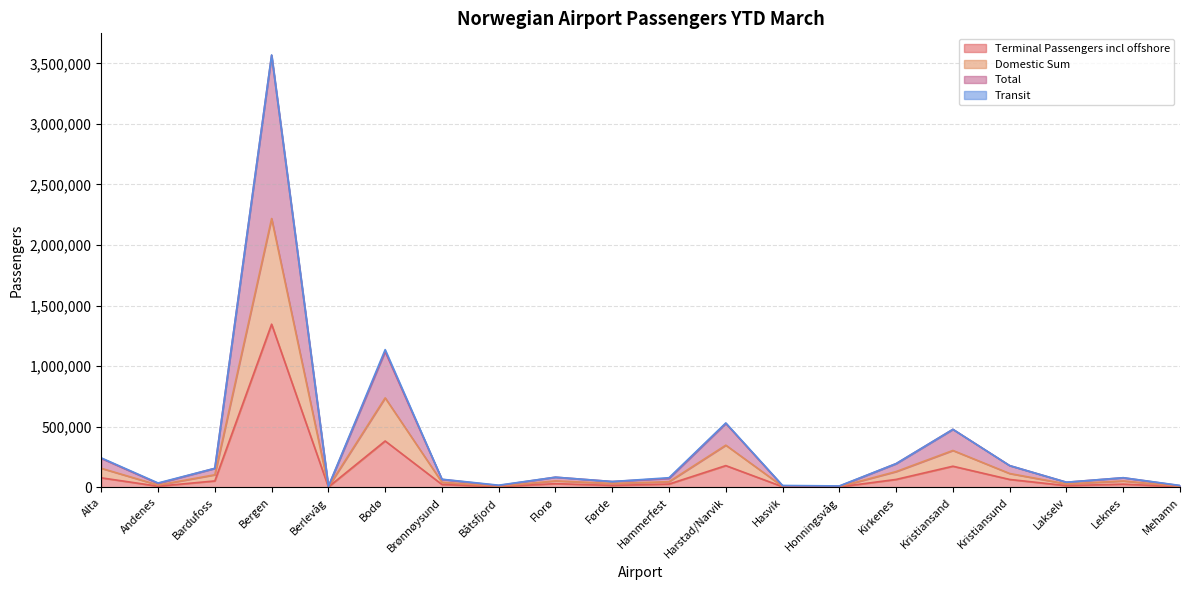

At which label does Terminal Passengers incl offshore reach its peak?

Bergen